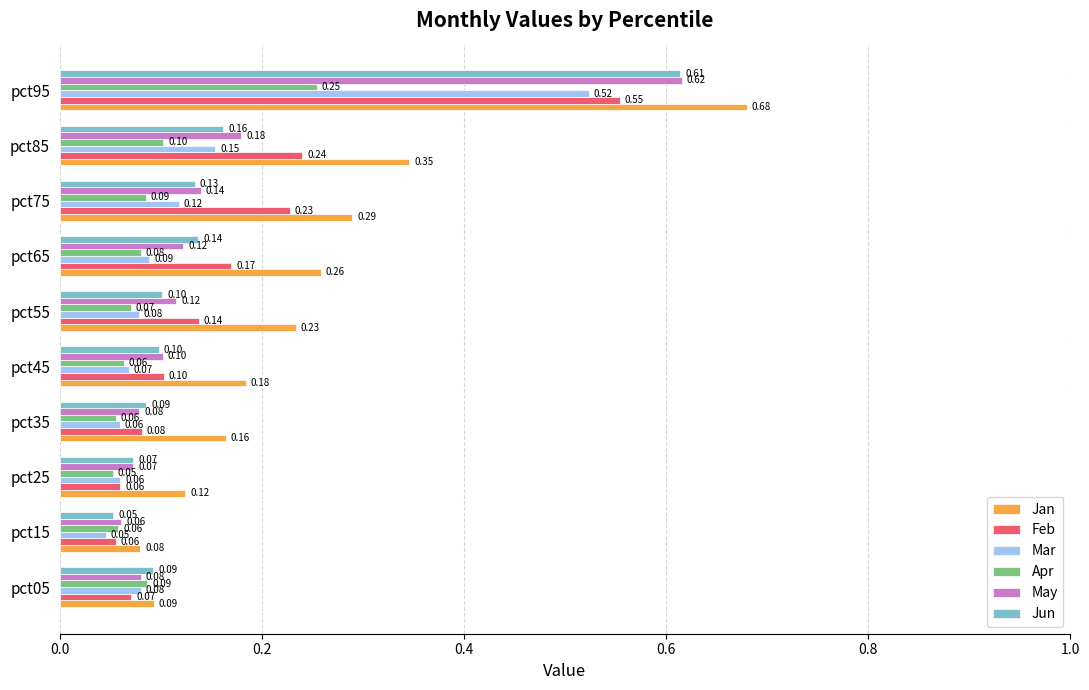

Which series has the largest range (max minus min)?

Jan